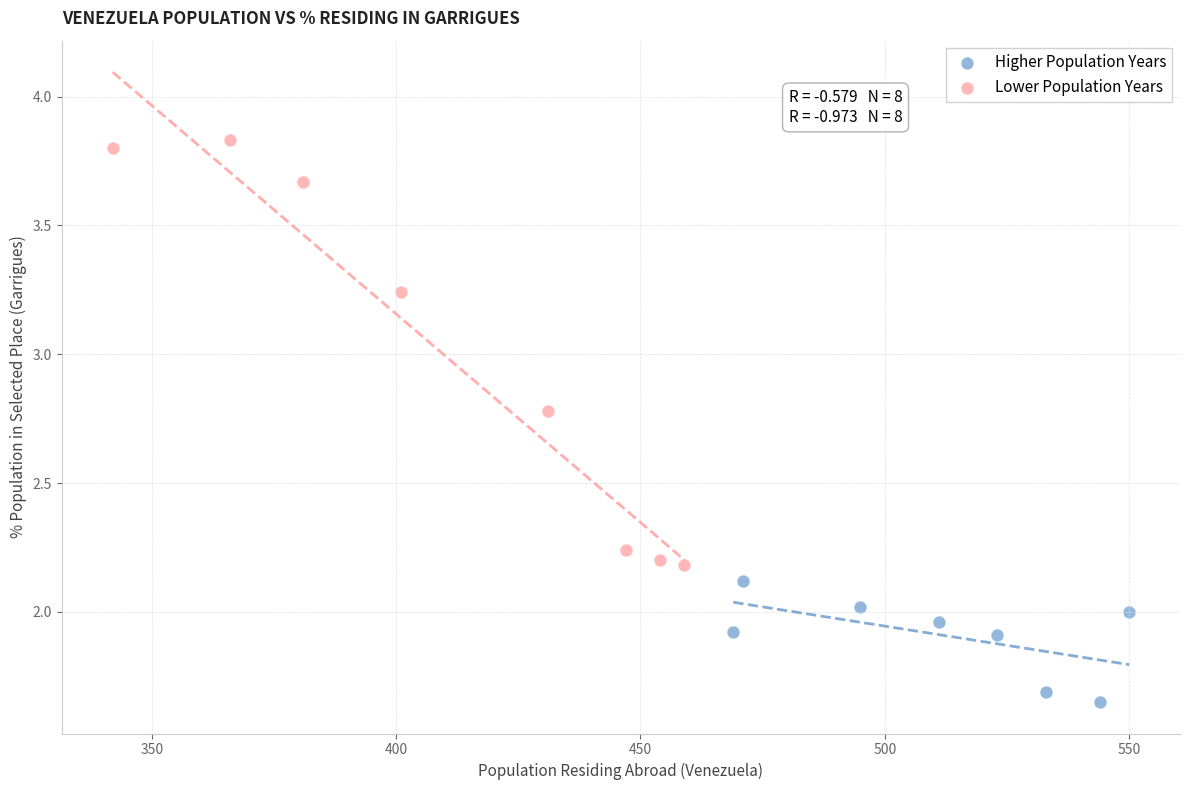

What are all the series names shown in the legend?

Higher Population Years, Lower Population Years